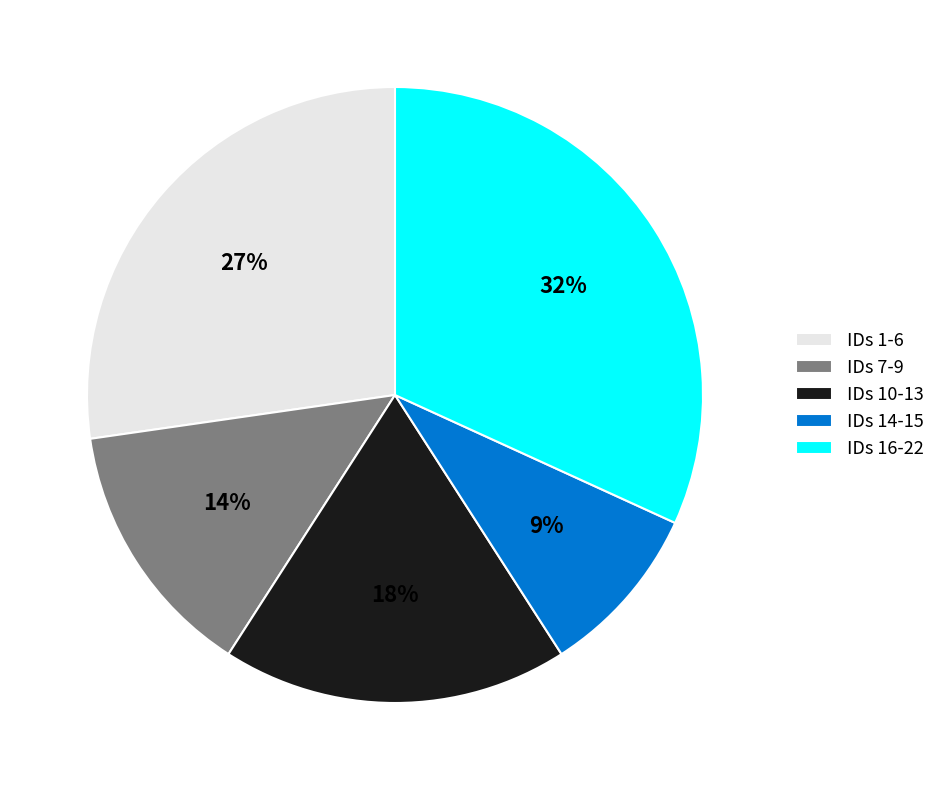

To the nearest percent, what percentage of the pie is IDs 16-22?

32%